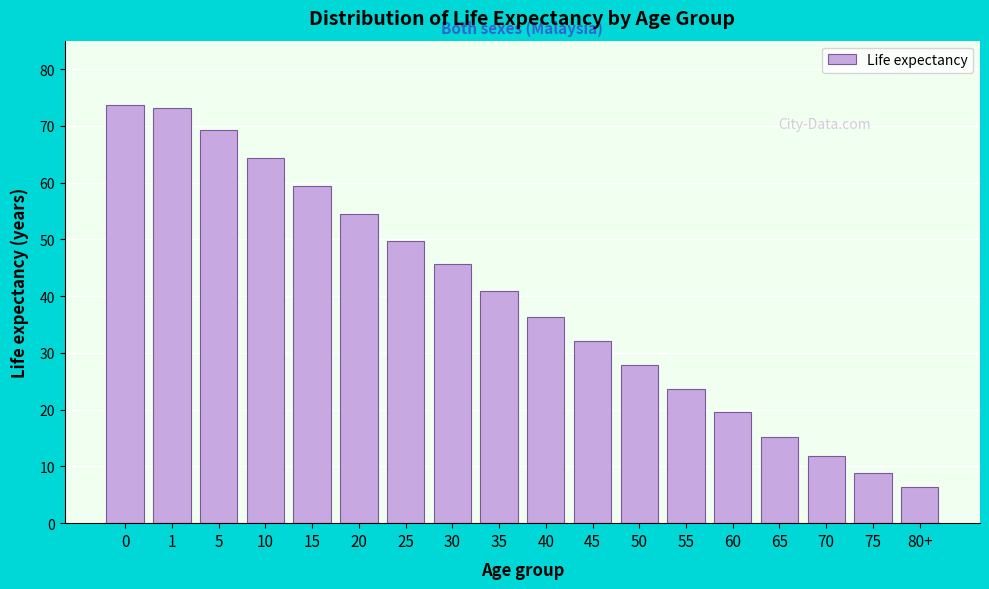

Reading left to right, transcribe all the data shown in this chart.

0=73.7	1=73.1	5=69.3	10=64.3	15=59.4	20=54.5	25=49.7	30=45.7	35=40.9	40=36.4	45=32.1	50=27.8	55=23.6	60=19.5	65=15.2	70=11.8	75=8.9	80+=6.4